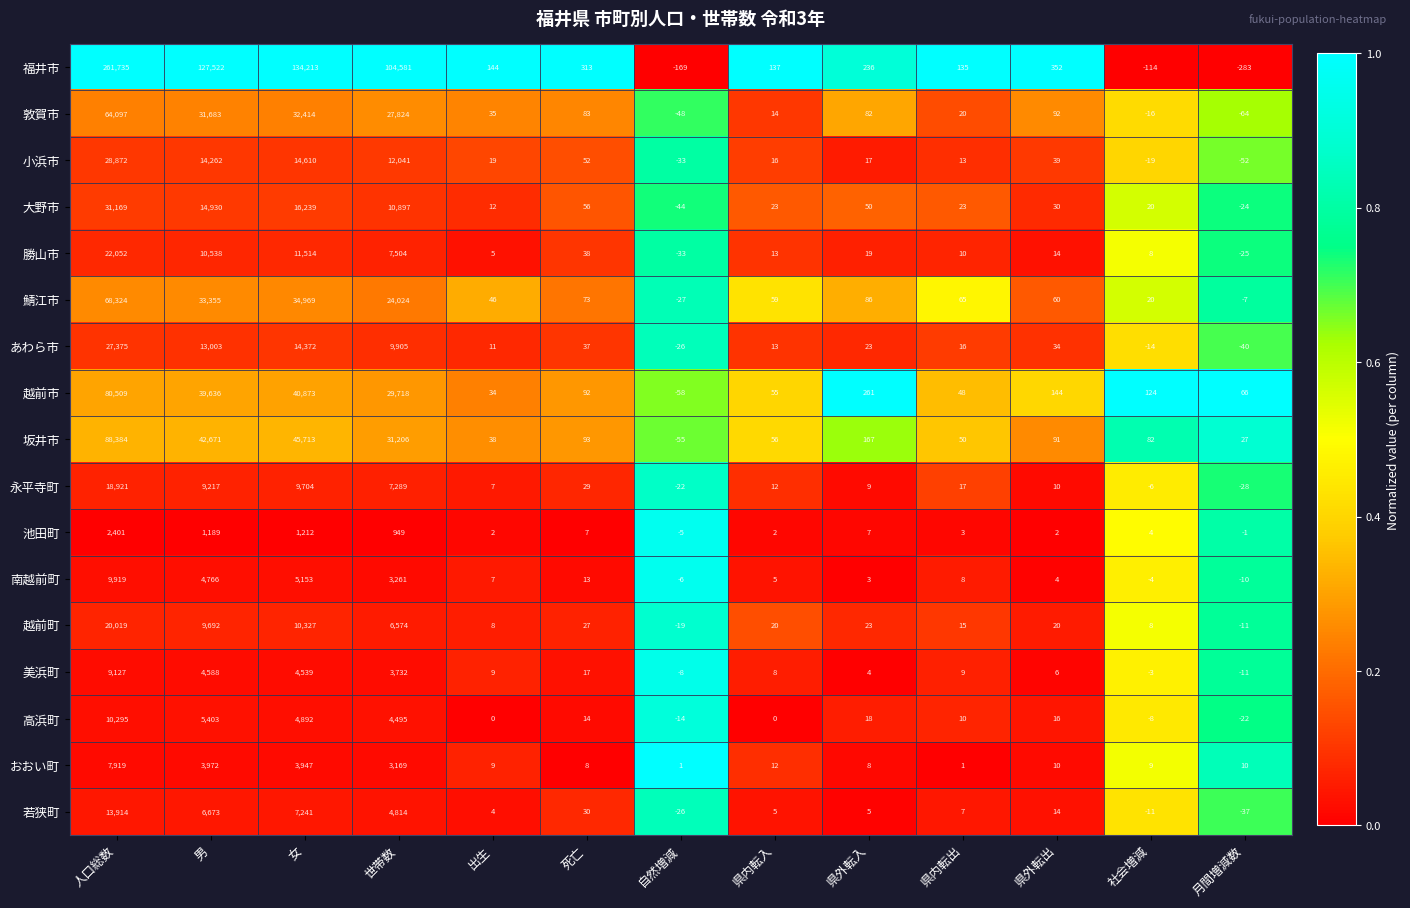

Rank the series by their maximum value, from lowest to highest.

池田町, おおい町, 美浜町, 南越前町, 高浜町, 若狭町, 永平寺町, 越前町, 勝山市, あわら市, 小浜市, 大野市, 敦賀市, 鯖江市, 越前市, 坂井市, 福井市